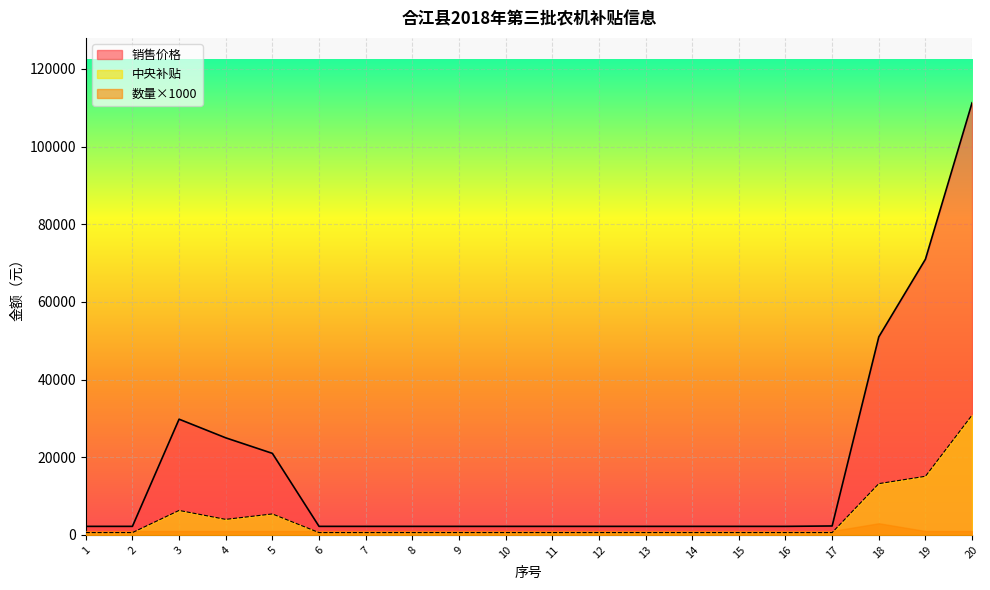

What is the maximum value for 中央补贴?

30860